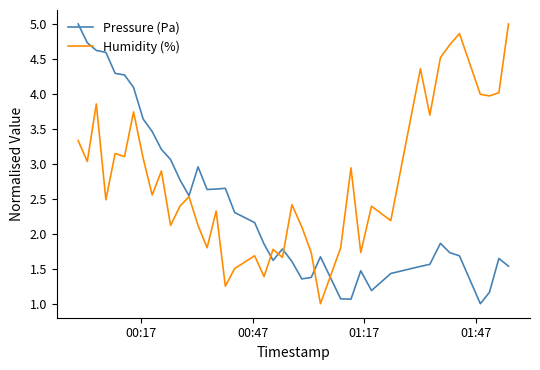

What is the greatest value displayed?

5.0